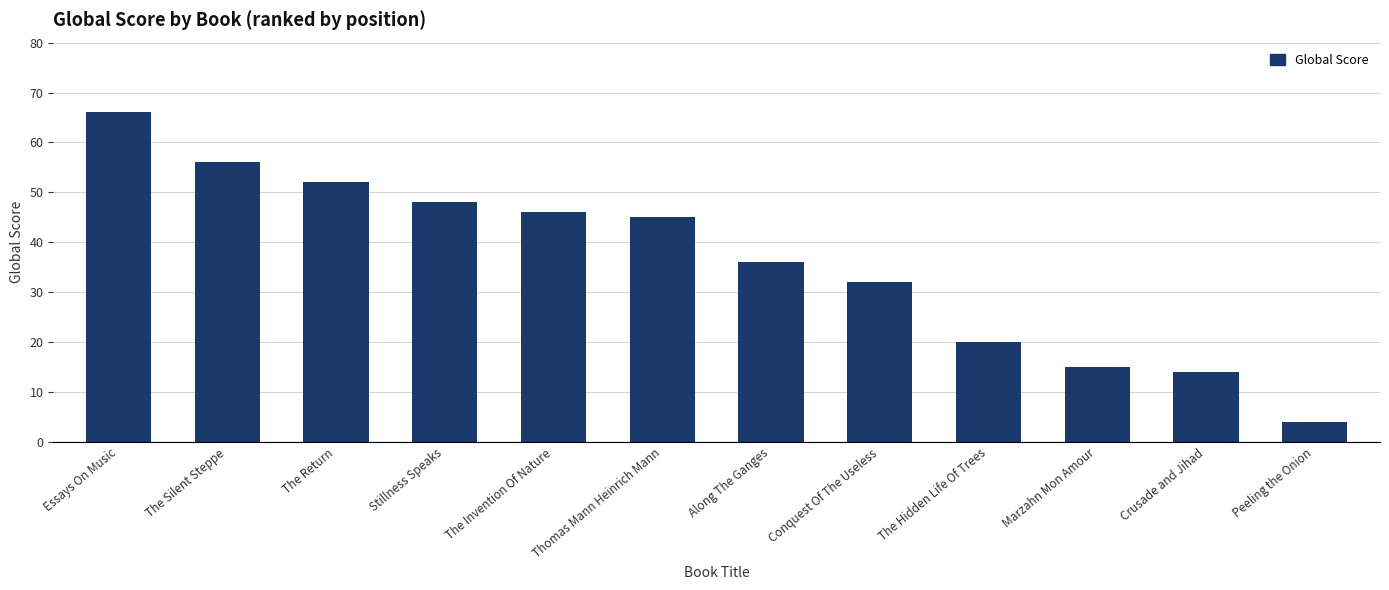

True or false: the data shows 14 at Crusade and Jihad.

True